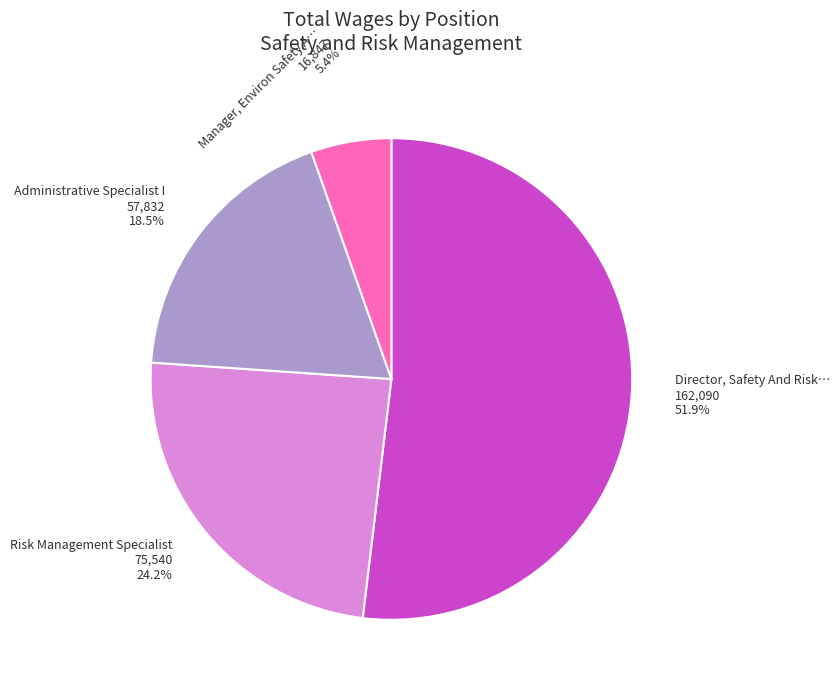

Which category has the smallest portion of the pie?

Manager, Environ Safety A… 16,847 5.4%